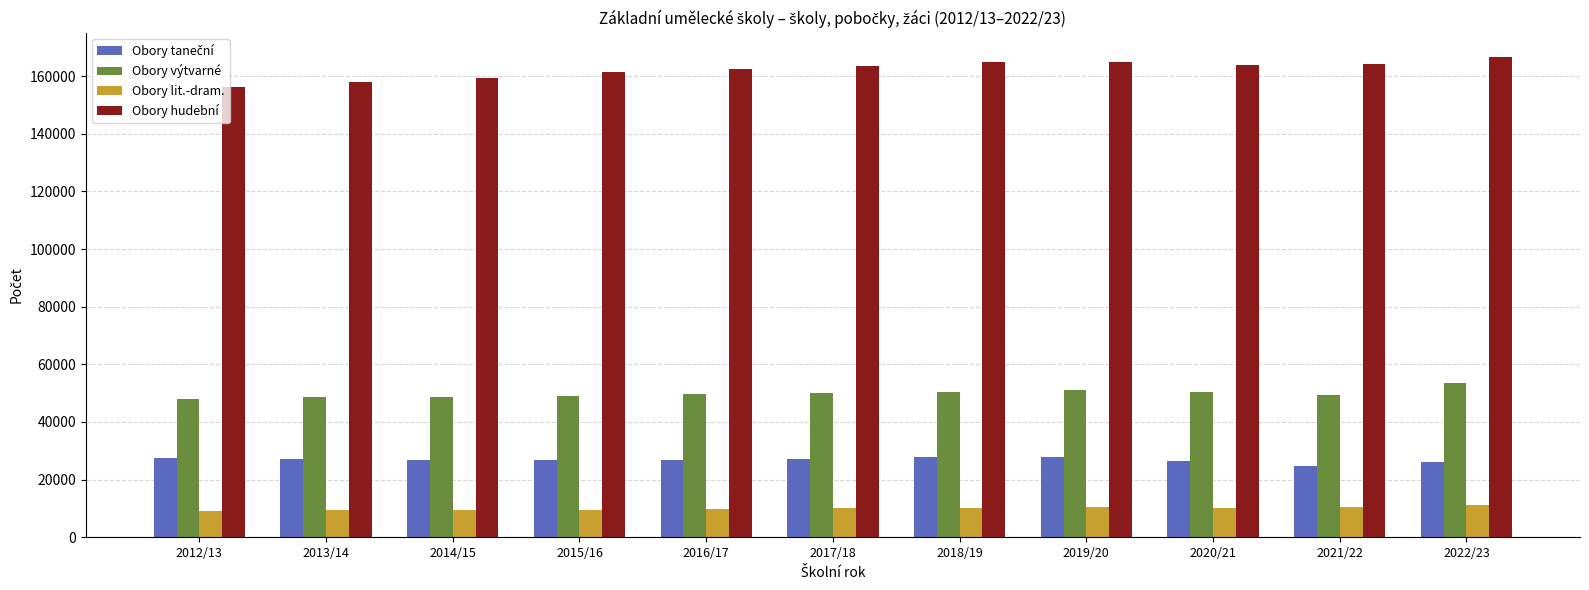

Which series has the widest spread of values?

Obory hudební